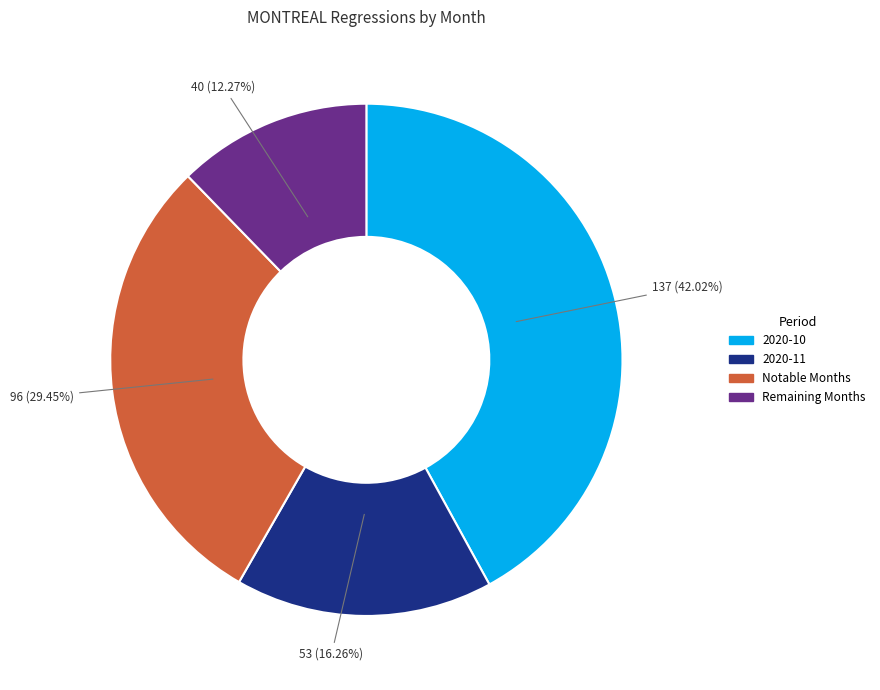

Is there any slice that represents more than half of the pie?

No